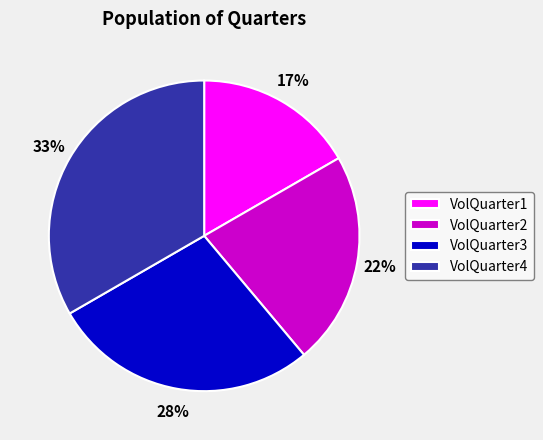

To the nearest percent, what percentage of the pie is VolQuarter1?

17%